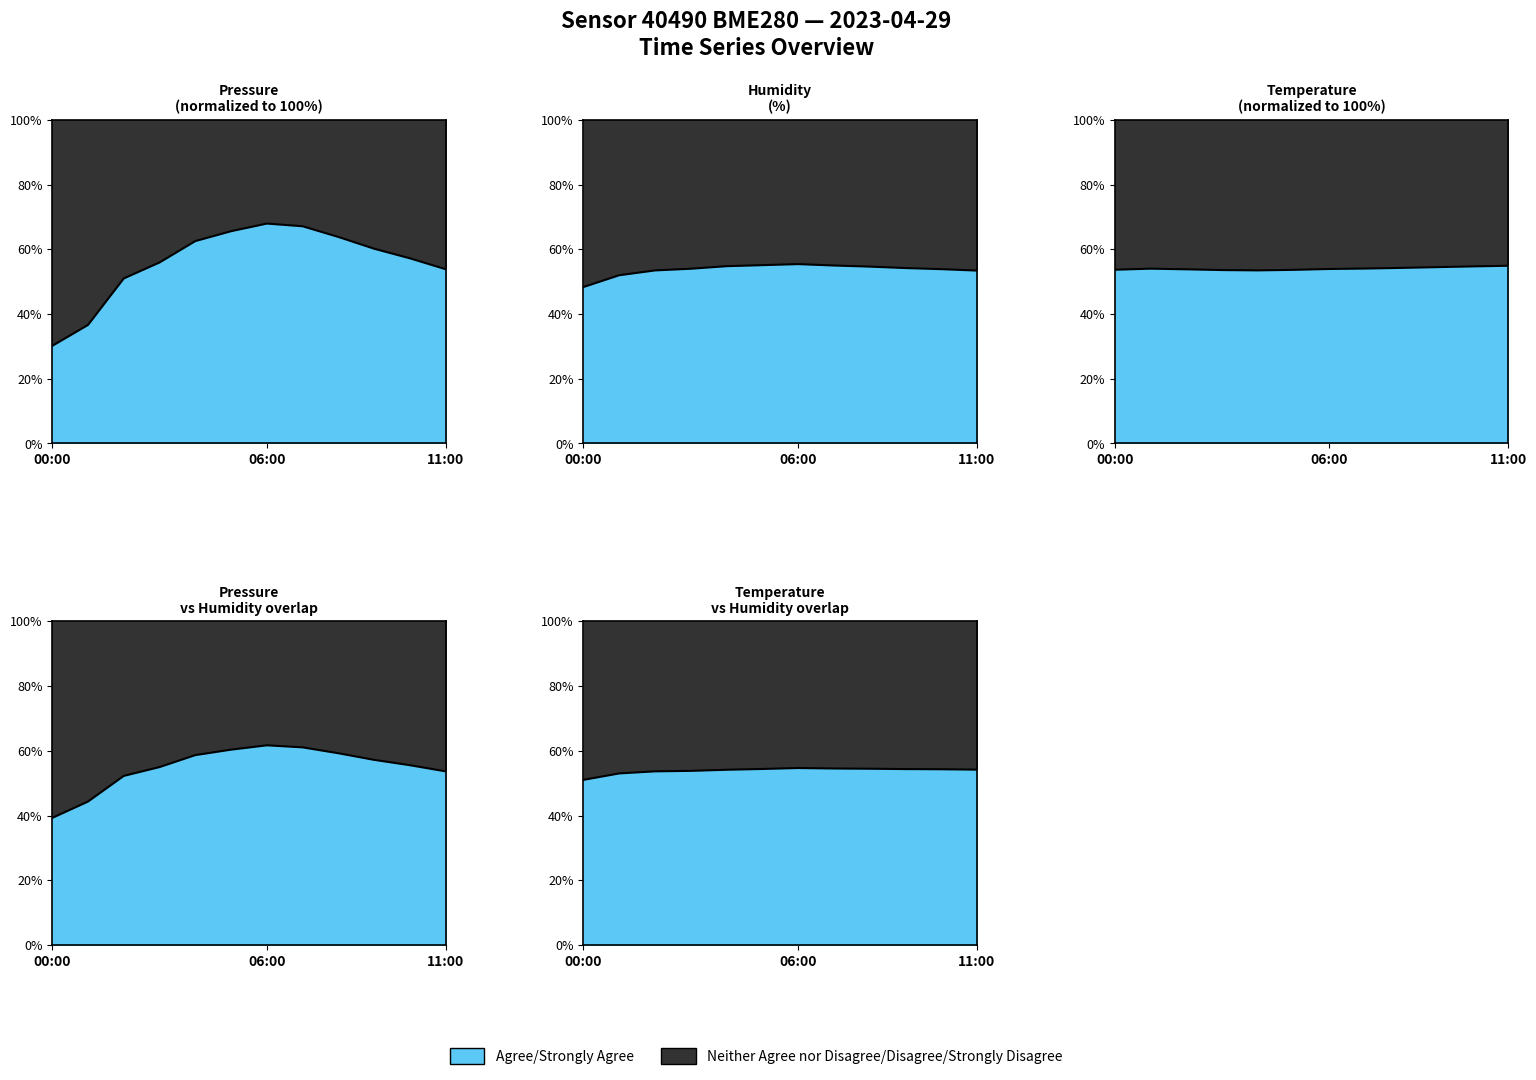

Is the value of temperature at 06:00 greater than the value of pressure at 00:00?

Yes